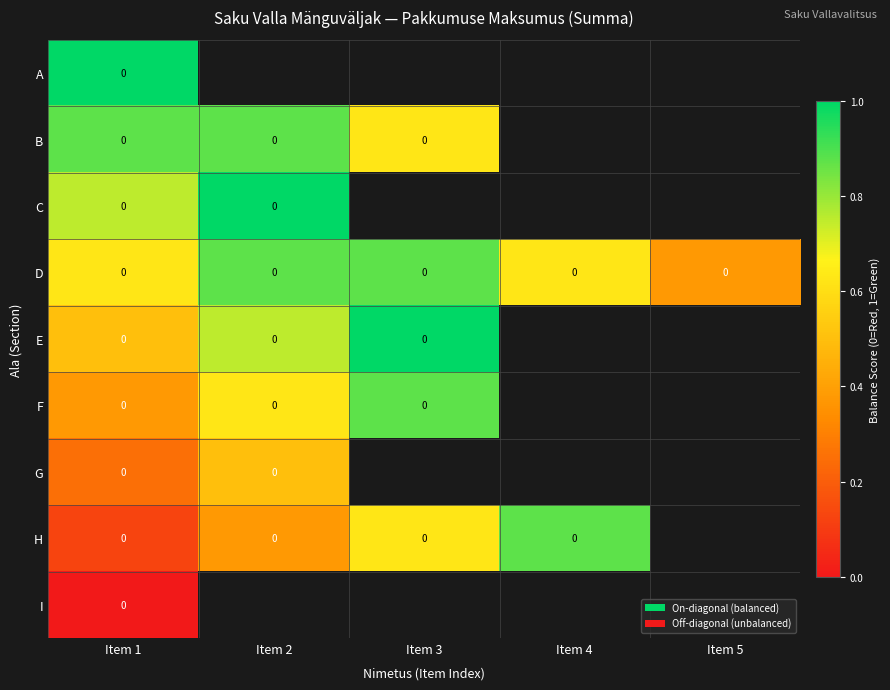

Rank the series by their maximum value, from lowest to highest.

I, G, B, D, F, H, A, C, E